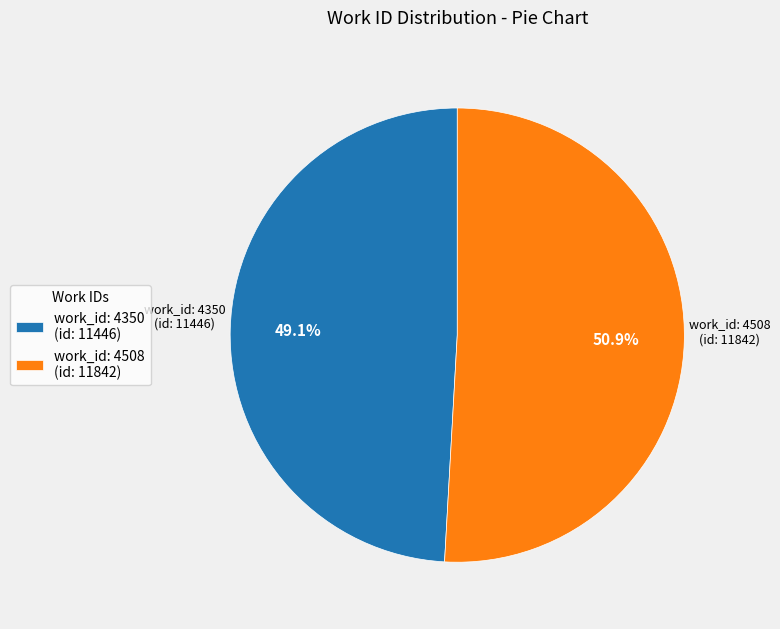

Is it true that work_id: 4350 is 49% of the pie?

True